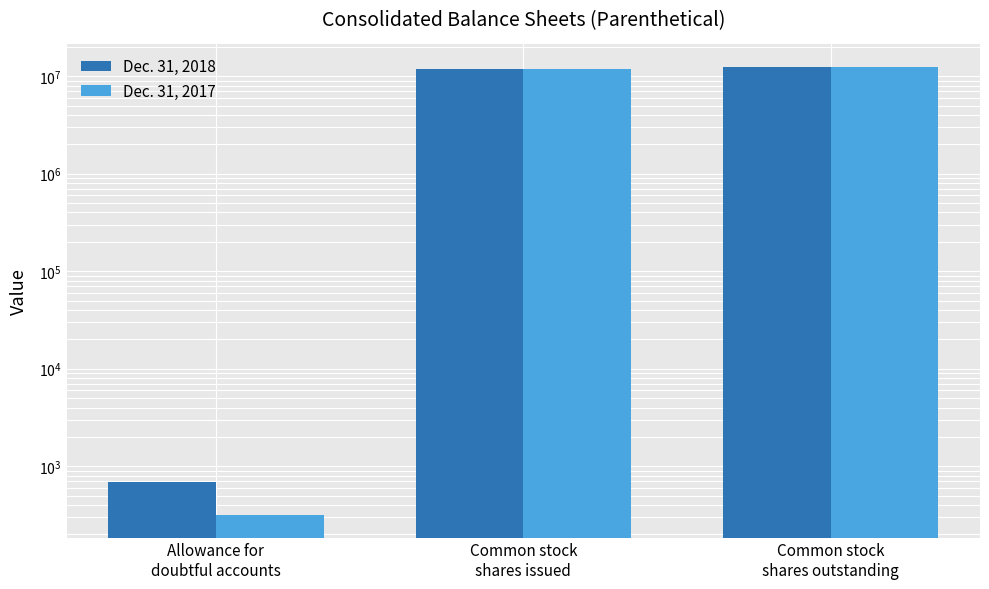

Is it true that Dec. 31, 2018 equals 11962000 at Common stock
shares issued?

True